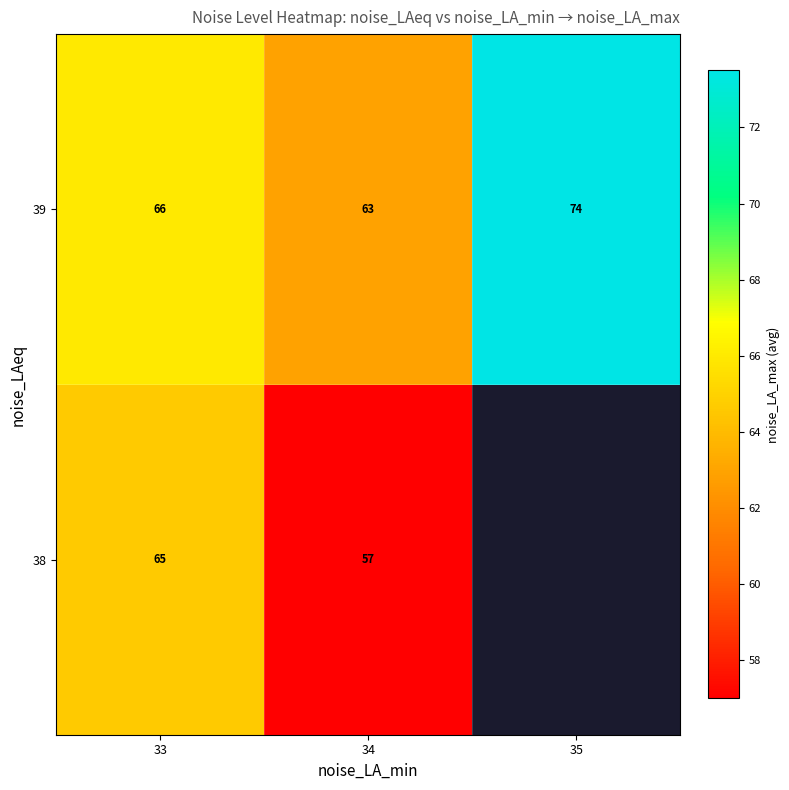

Rank the series at 33 from lowest to highest value.

38, 39